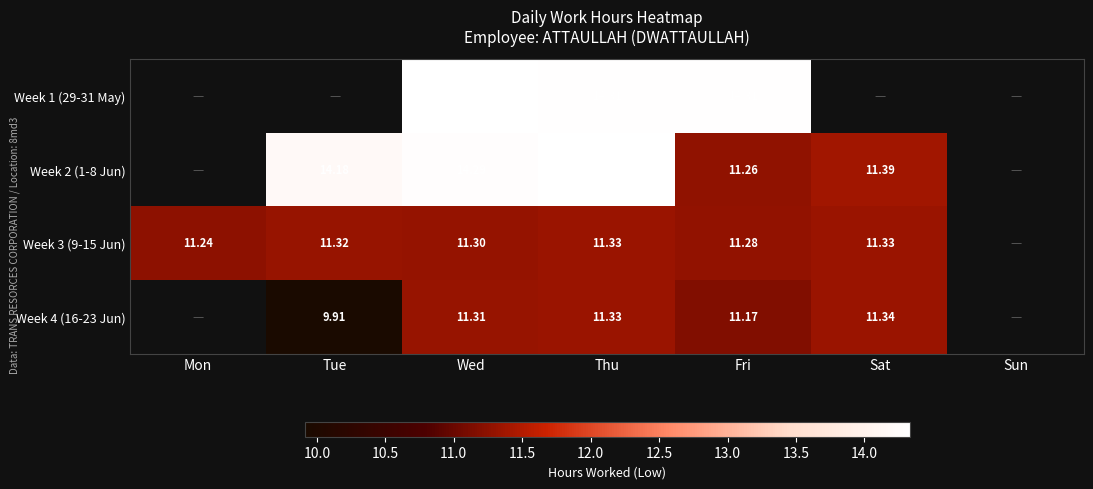

Is the value of Week 2 (1-8 Jun) at Tue greater than the value of Week 4 (16-23 Jun) at Wed?

Yes